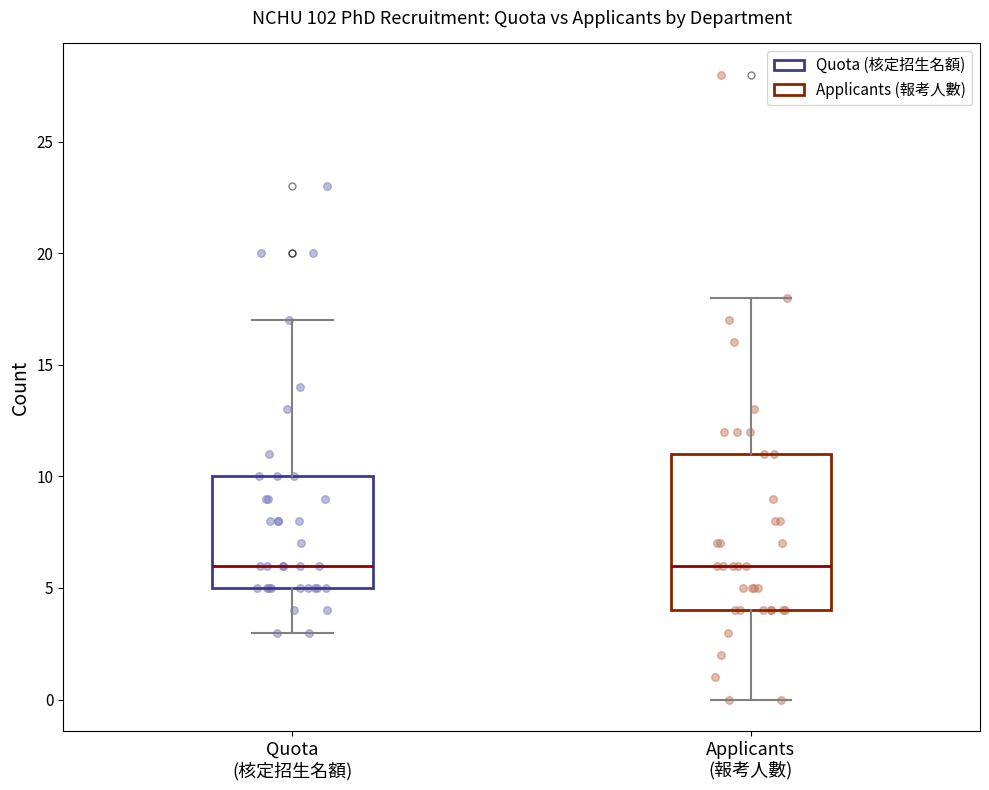

Where does the lower whisker of the box for Applicants (報考人數) end on the y-axis? The values are not printed on the chart, so give them approximately, as read against the axis.

0